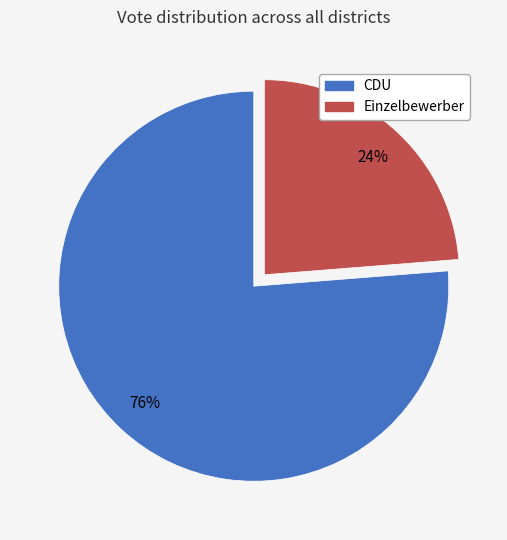

Rank the categories by value from lowest to highest.

Einzelbewerber, CDU